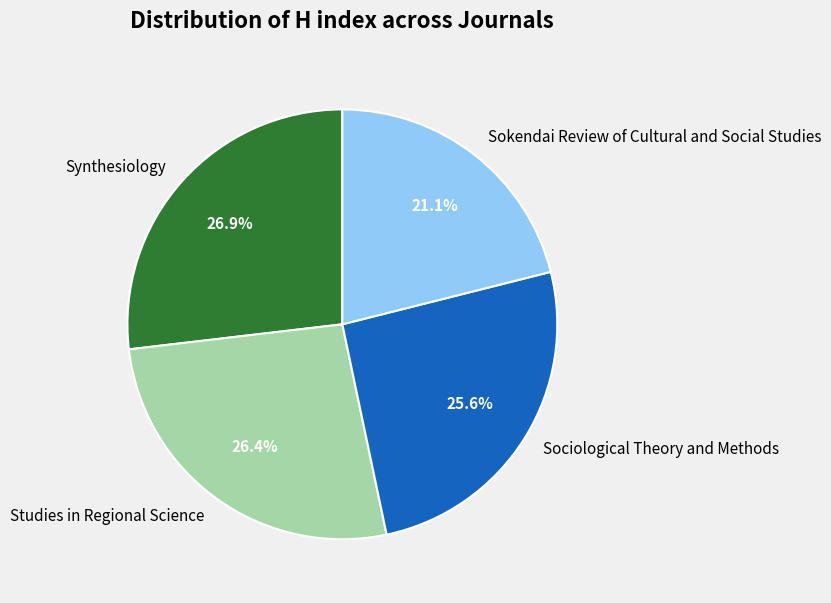

Which has a higher value, Sociological Theory and Methods or Sokendai Review of Cultural and Social Studies?

Sociological Theory and Methods